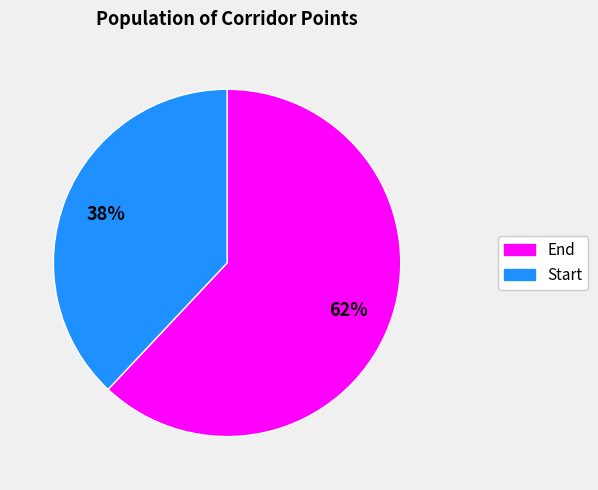

To the nearest percent, what is the difference between the largest and smallest slice percentages?

24%